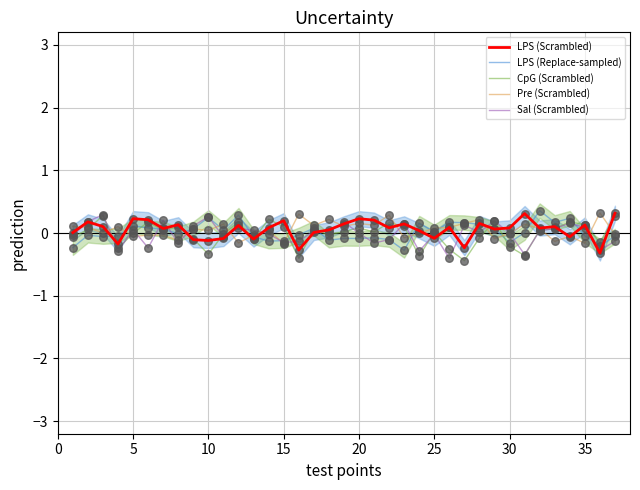

What is the highest value of the Pre (Scrambled) series?

0.3